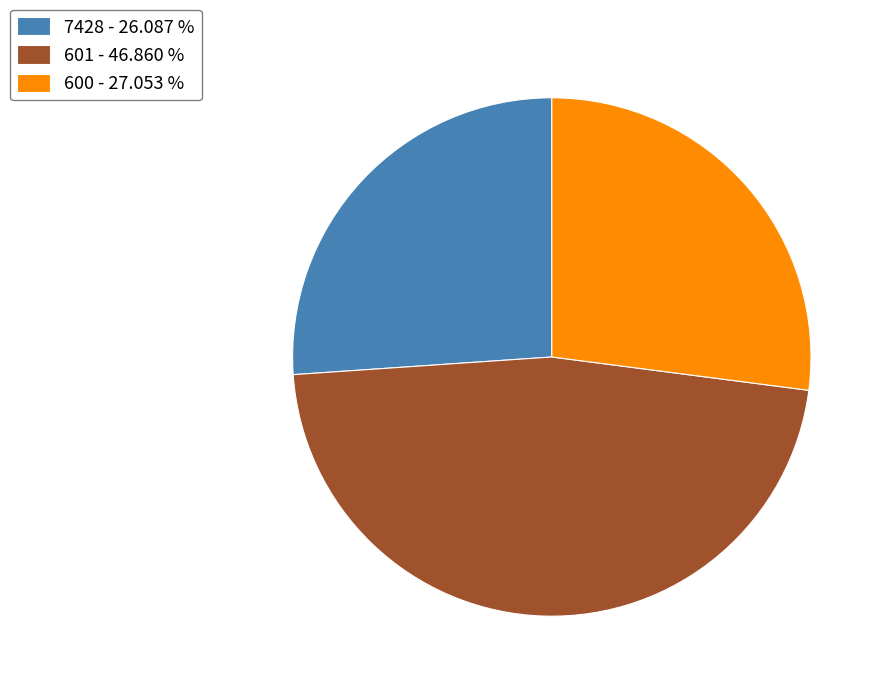

Count the number of slices in the pie.

3